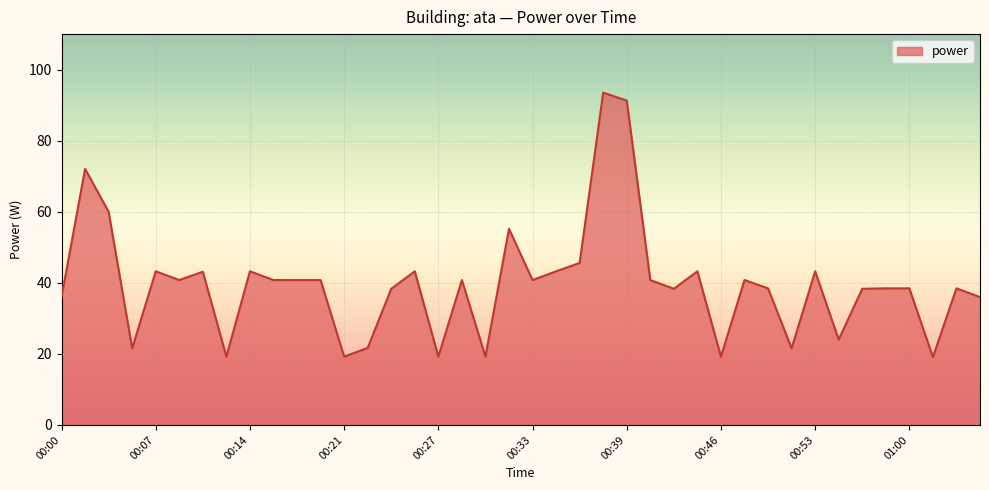

What is the smallest value displayed?

19.1